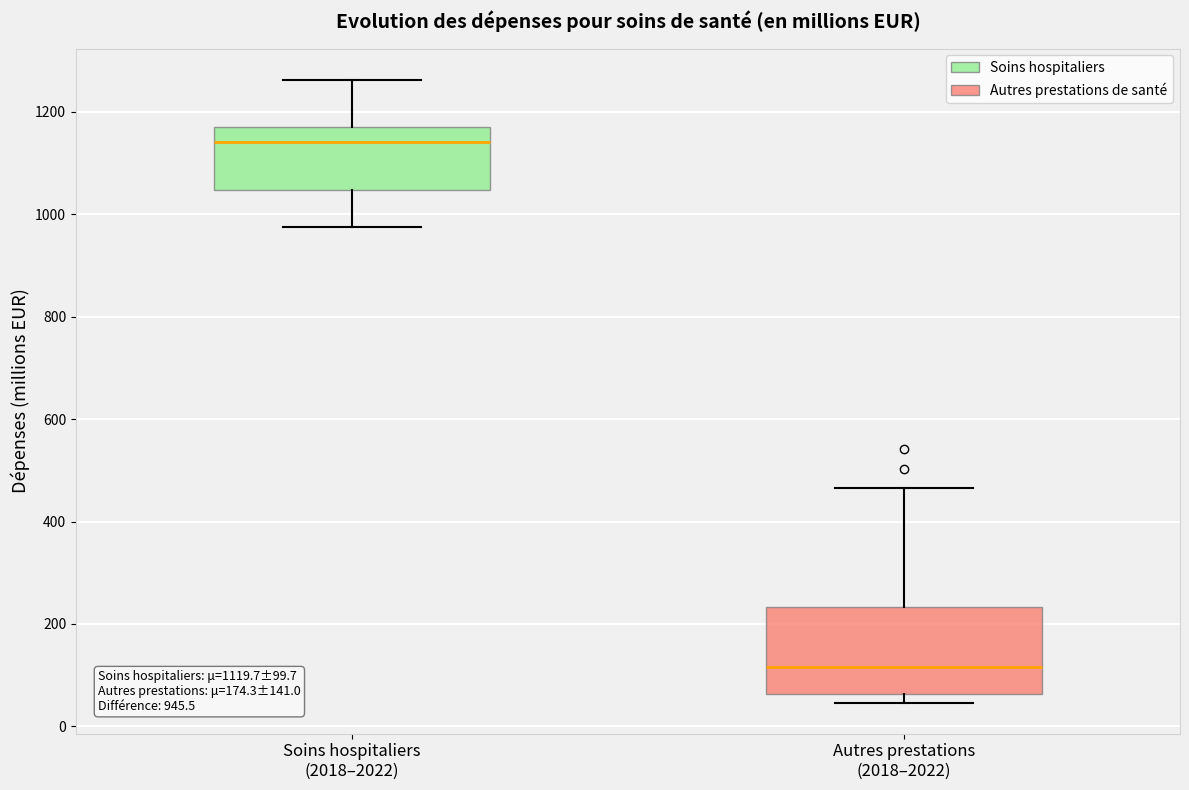

Which box's median line is the lowest?

Autres prestations (2018–2022)